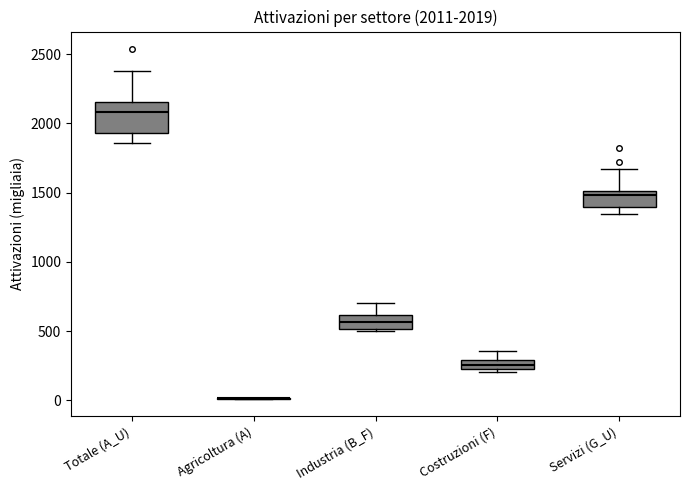

Comparing the boxes themselves (not the whiskers), which one is the tallest?

Totale (A_U)